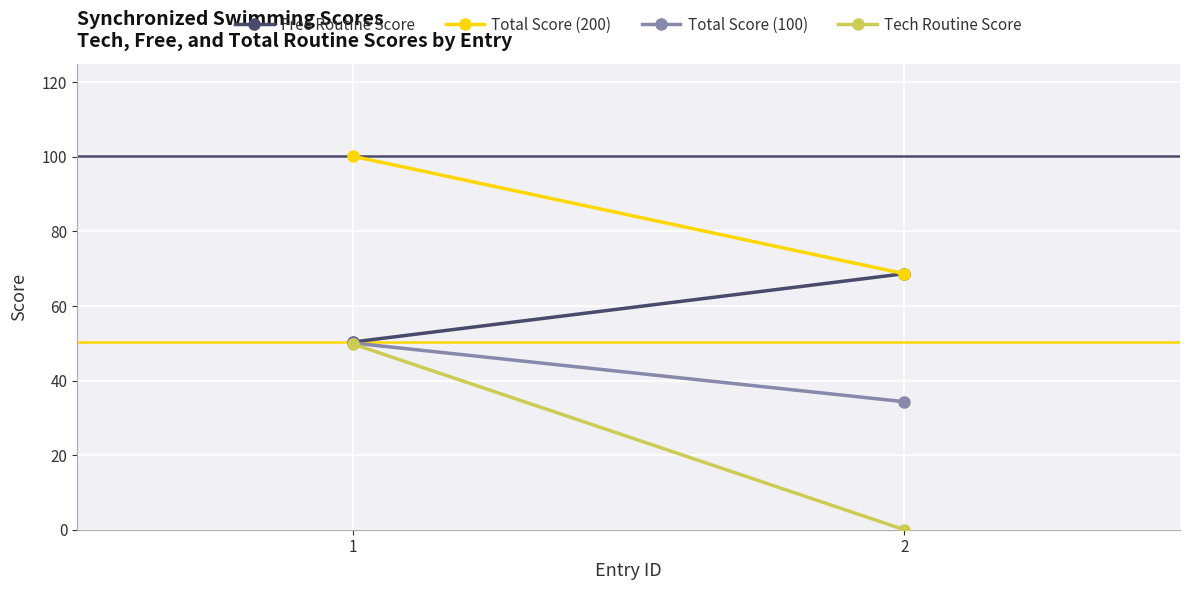

At which category is the sum across all series the highest?

1